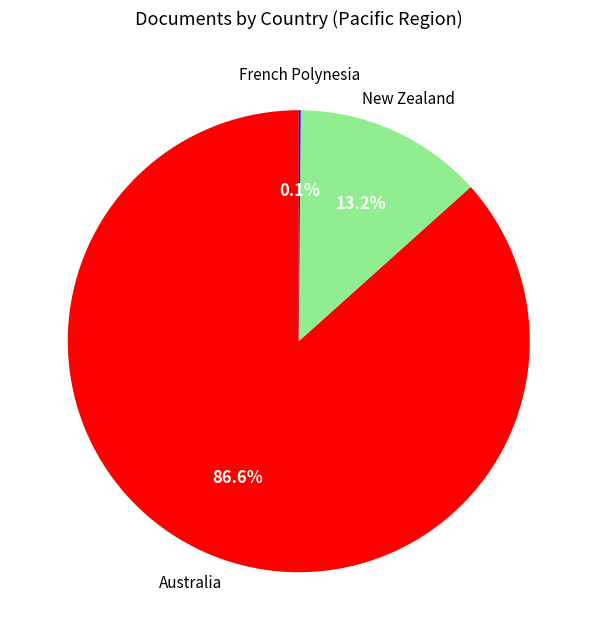

Is there a majority slice in this chart?

Yes